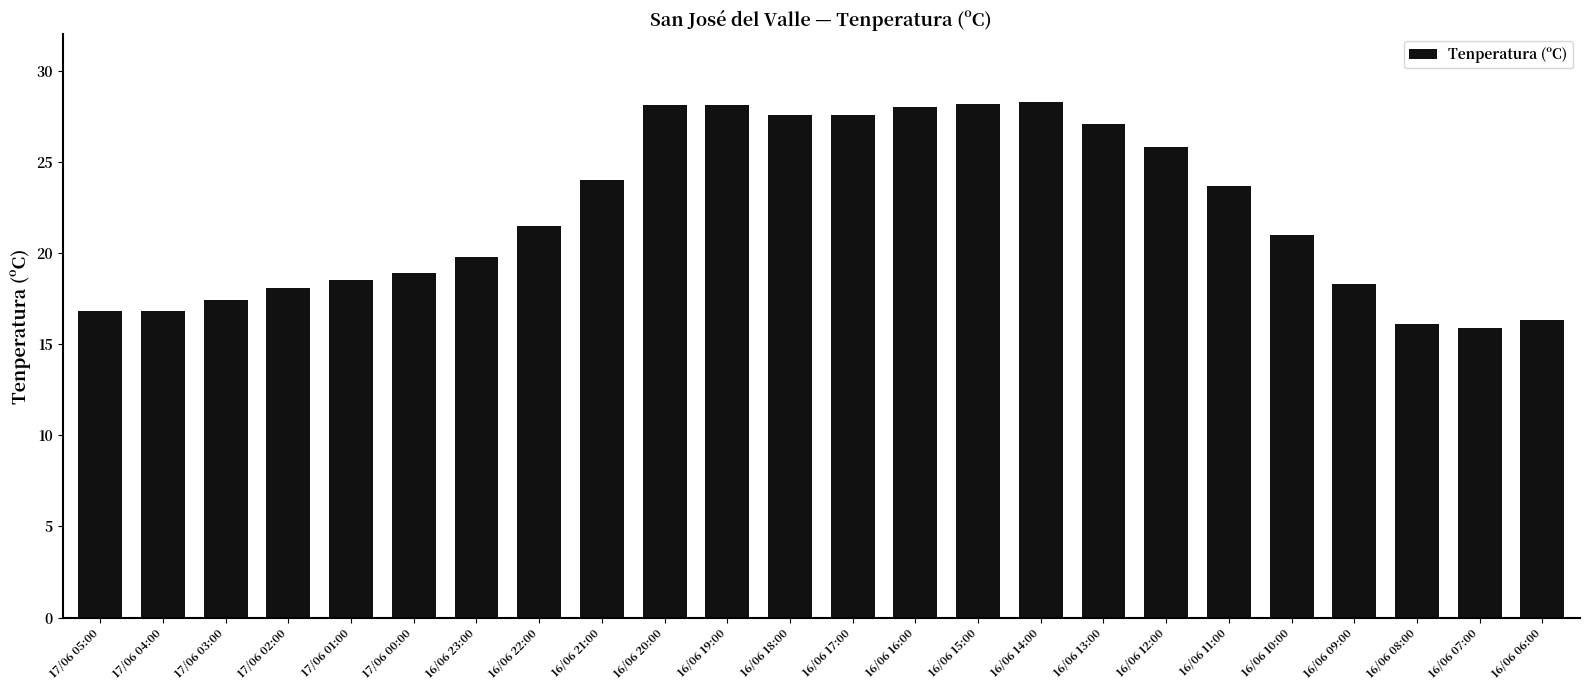

At which label is the value closest to 22?

16/06 22:00